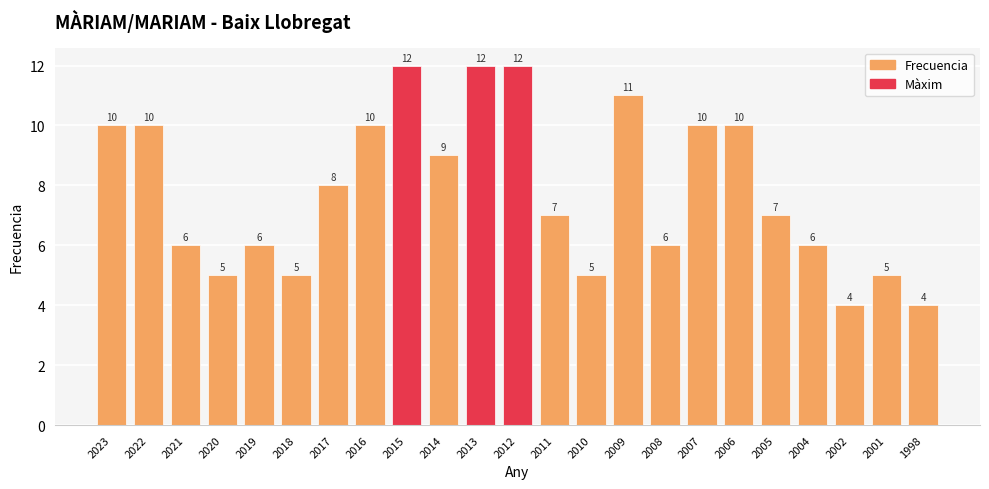

What is the difference between the values at 2015 and 1998?

8